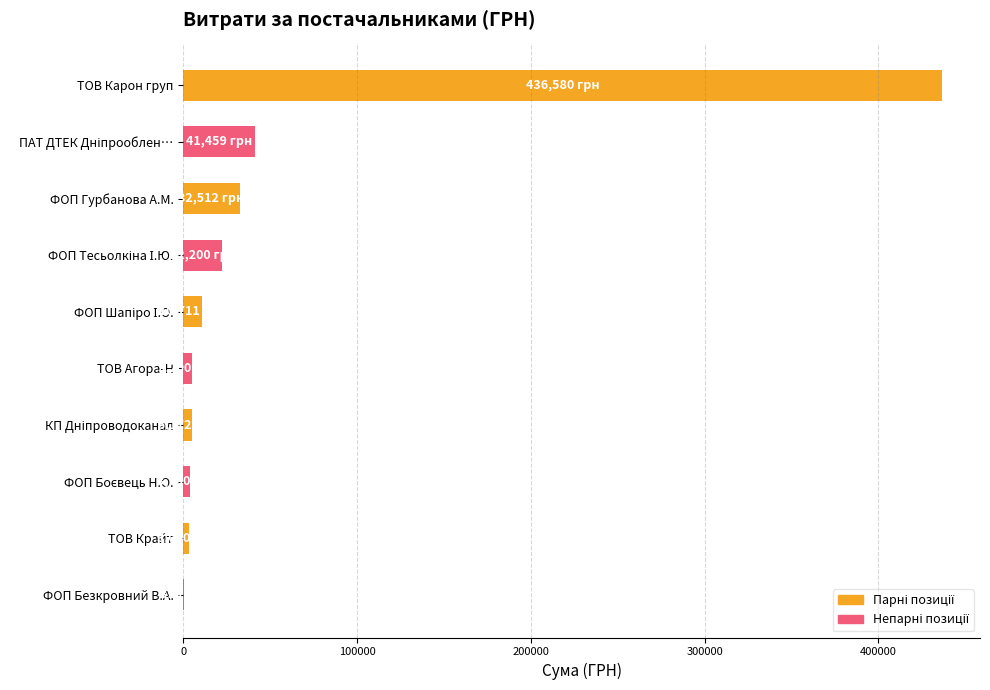

True or false: the data shows 436580.3 at ТОВ Карон груп.

True